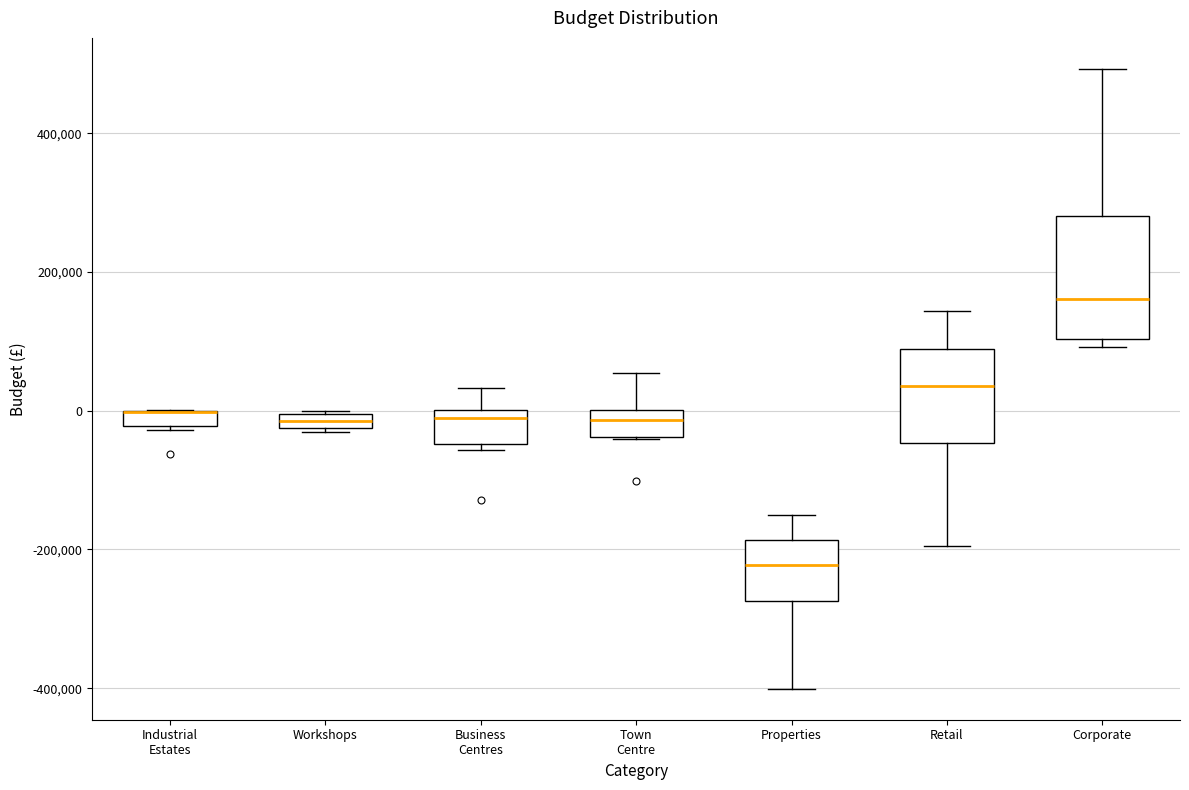

Which box is the tallest, from its lower edge to its upper edge?

Corporate